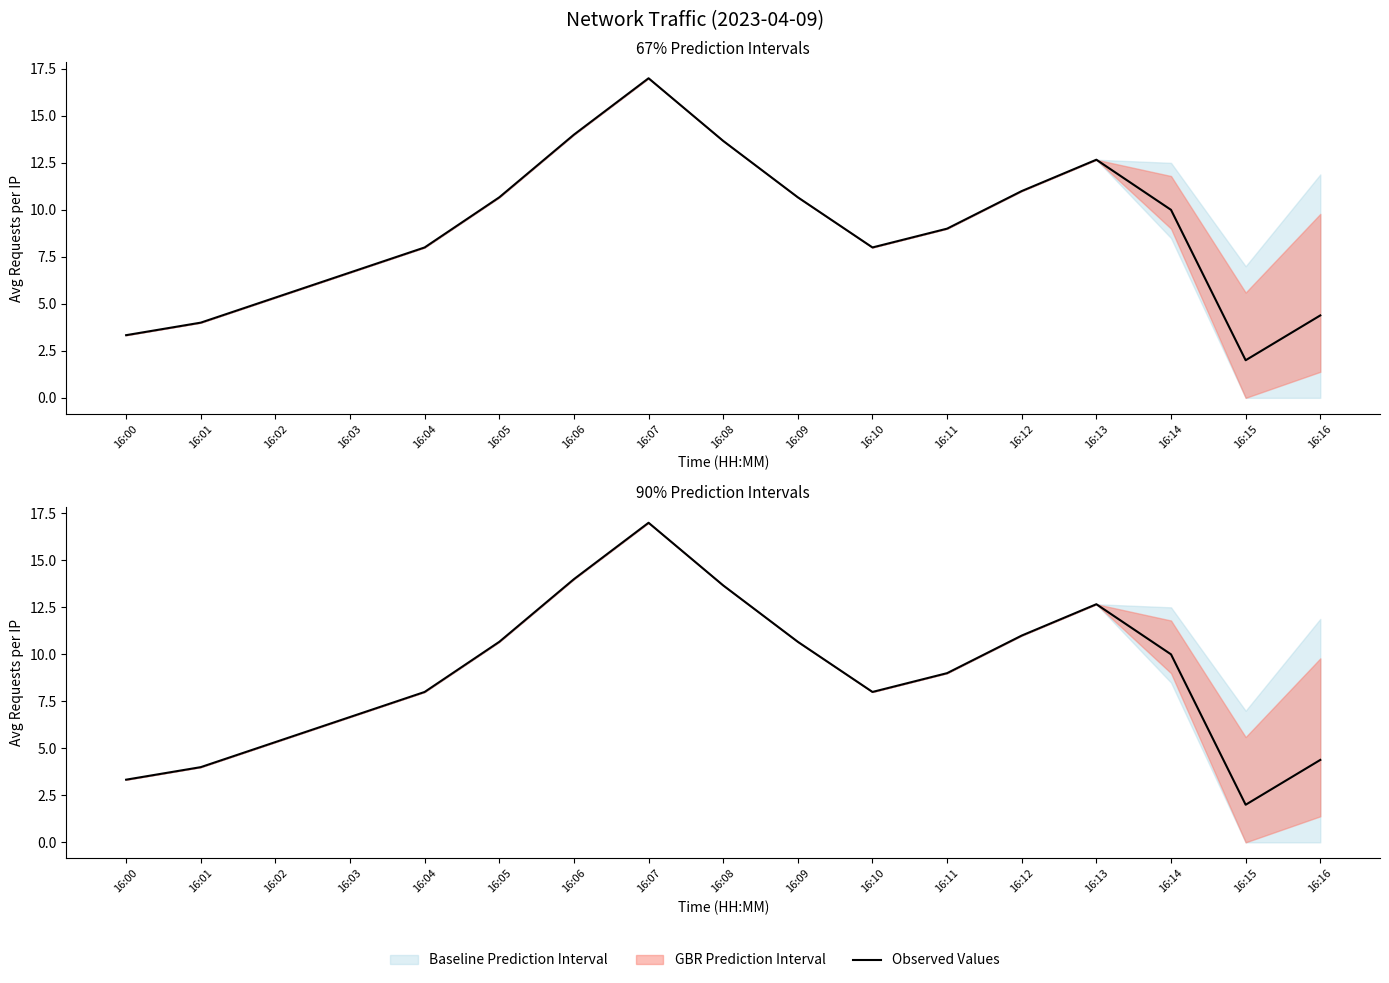

Read the value at 16:09.

10.7